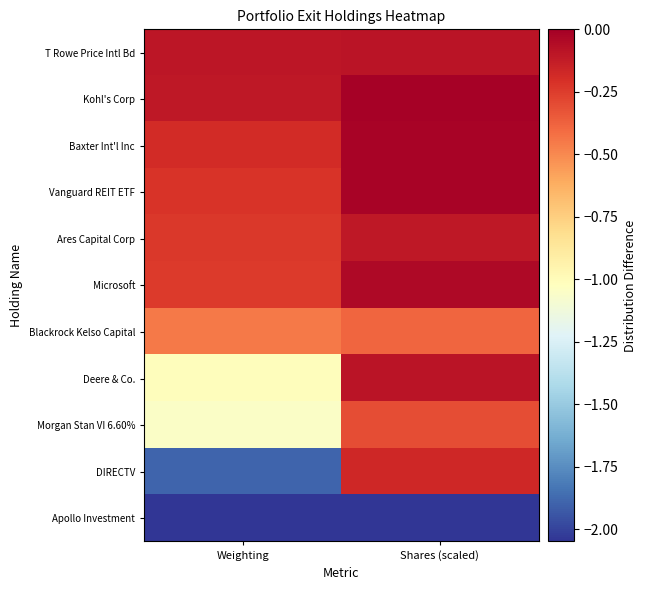

How many categories are shown in the chart?

2